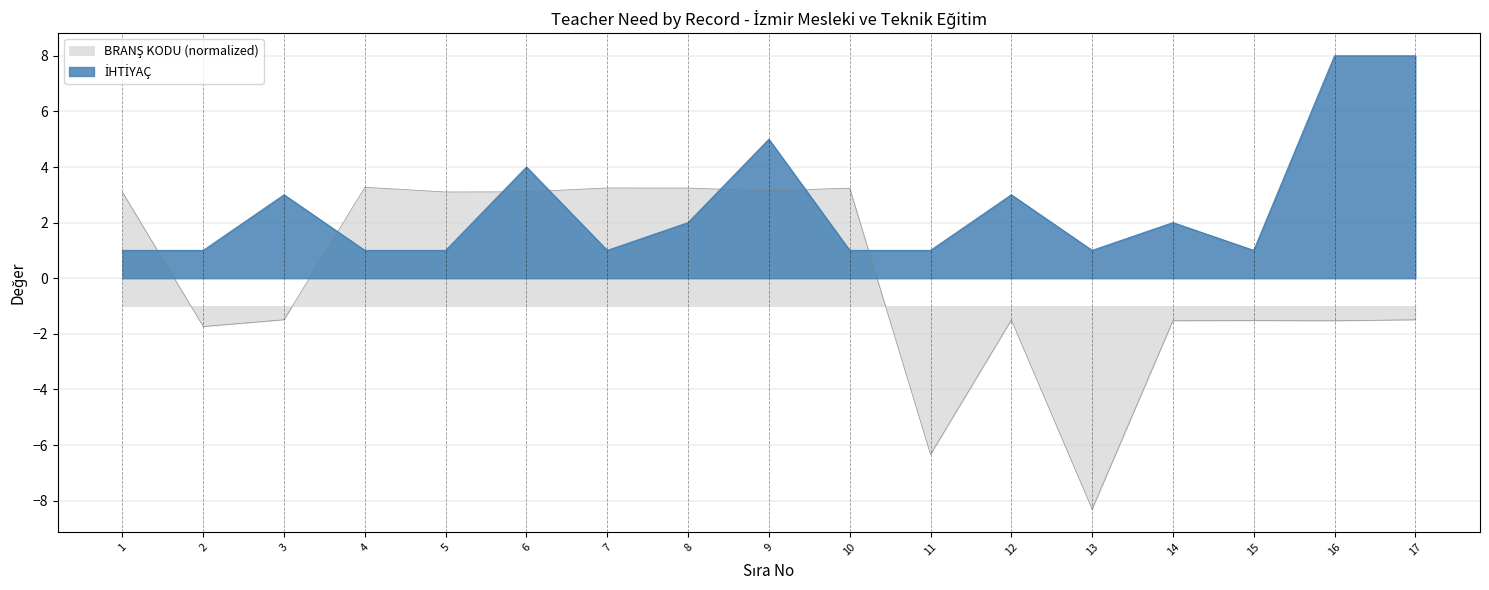

Is the value of İHTİYAÇ at 2 greater than the value of BRANŞ KODU at 11?

Yes